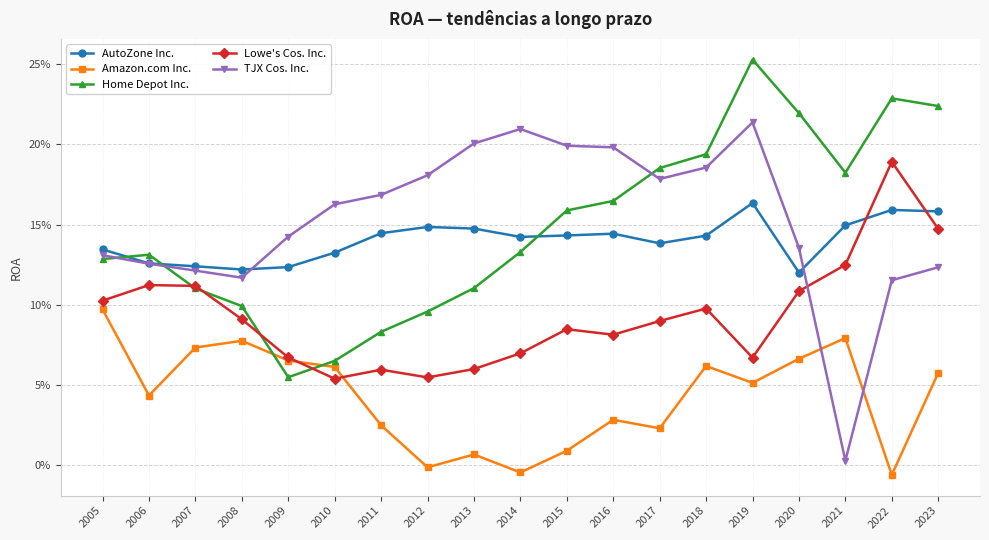

Is this an area chart (filled region under the line)?

No